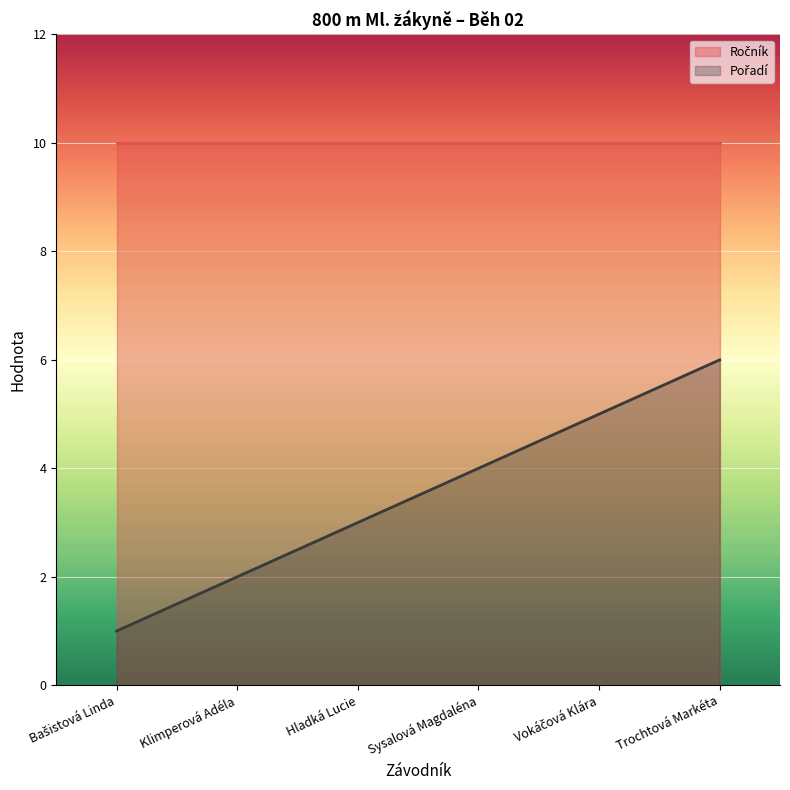

True or false: the data has more than 0 interior local peaks.

False